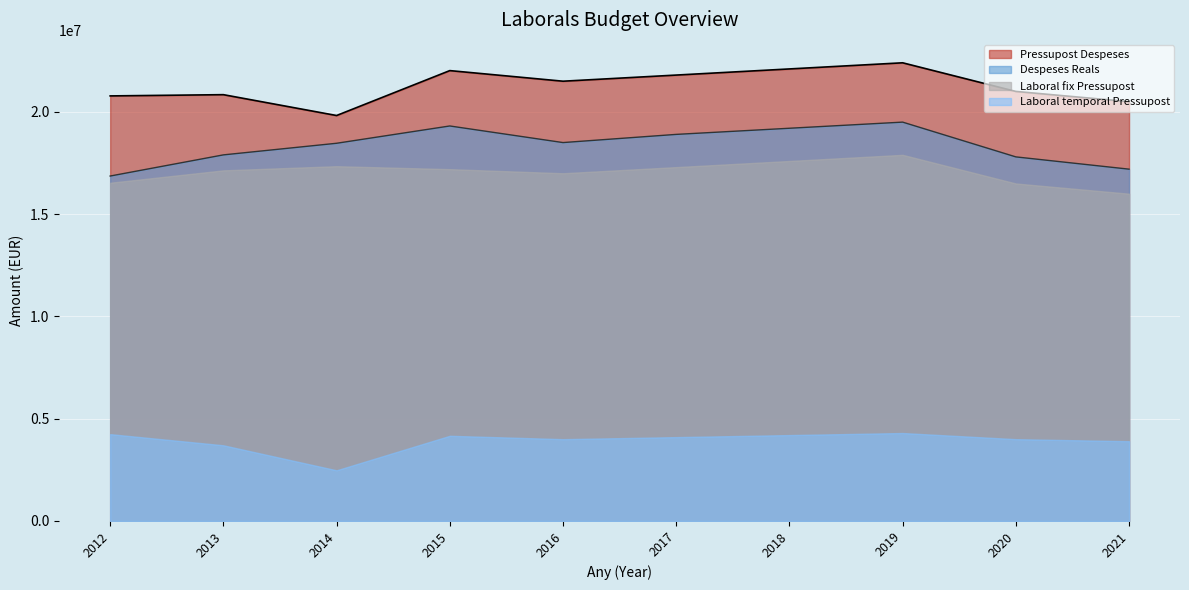

True or false: Pressupost Despeses and Despeses Reals cross at least once.

False